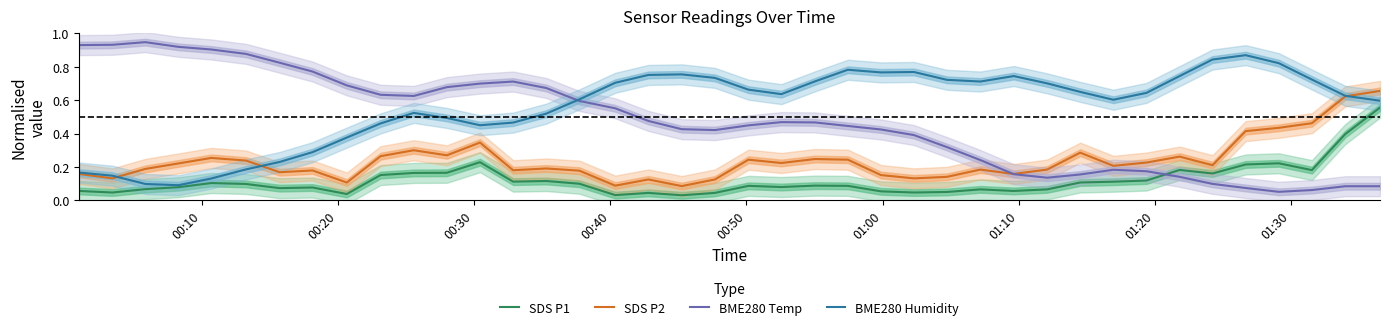

True or false: SDS P2 and SDS P1 cross at least once.

False